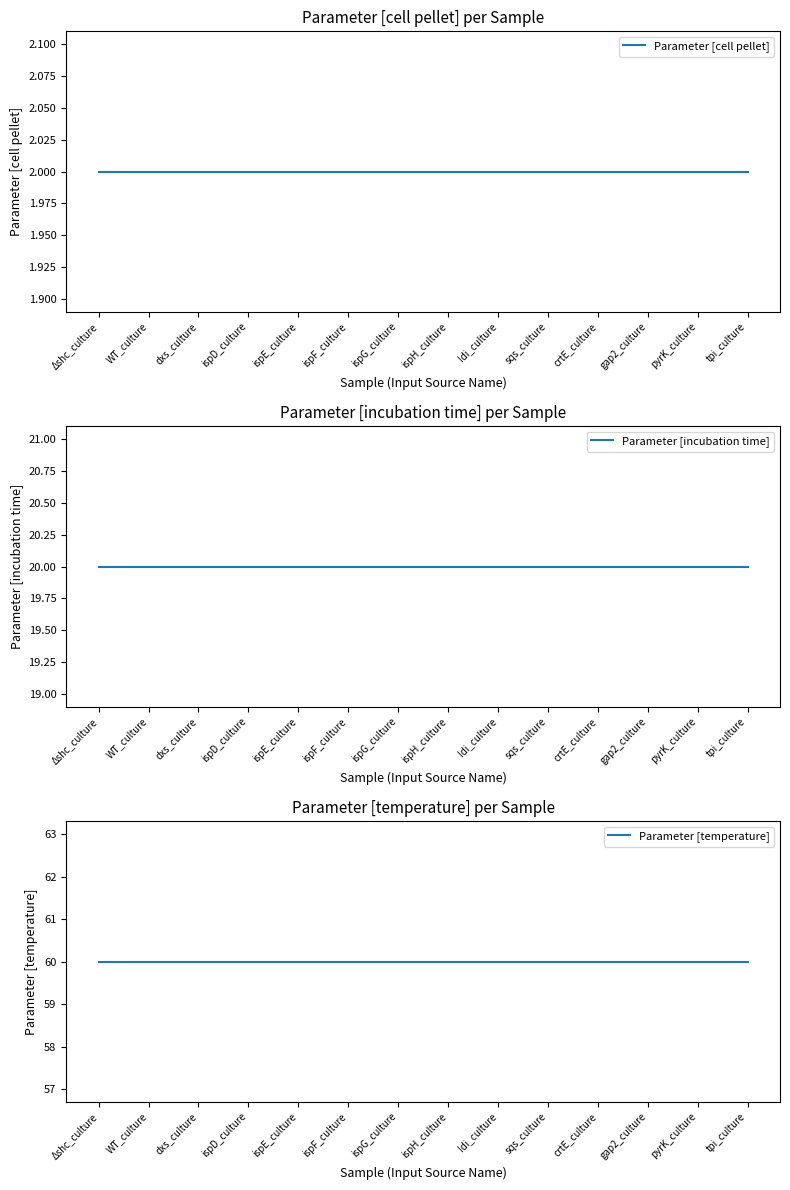

Reading left to right, what are all the values shown in this chart?

Parameter [cell pellet]: Δshc_culture=2	WT_culture=2	dxs_culture=2	ispD_culture=2	ispE_culture=2	ispF_culture=2	ispG_culture=2	ispH_culture=2	Idi_culture=2	sqs_culture=2	crtE_culture=2	gap2_culture=2	pyrK_culture=2	tpi_culture=2
Parameter [incubation time]: Δshc_culture=20	WT_culture=20	dxs_culture=20	ispD_culture=20	ispE_culture=20	ispF_culture=20	ispG_culture=20	ispH_culture=20	Idi_culture=20	sqs_culture=20	crtE_culture=20	gap2_culture=20	pyrK_culture=20	tpi_culture=20
Parameter [temperature]: Δshc_culture=60	WT_culture=60	dxs_culture=60	ispD_culture=60	ispE_culture=60	ispF_culture=60	ispG_culture=60	ispH_culture=60	Idi_culture=60	sqs_culture=60	crtE_culture=60	gap2_culture=60	pyrK_culture=60	tpi_culture=60